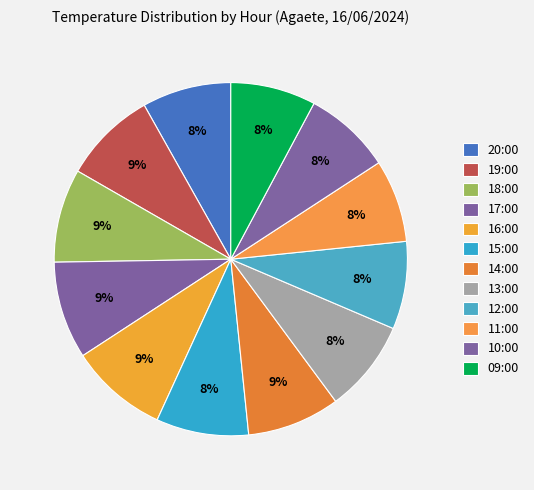

Which has a higher value, 20:00 or 11:00?

20:00